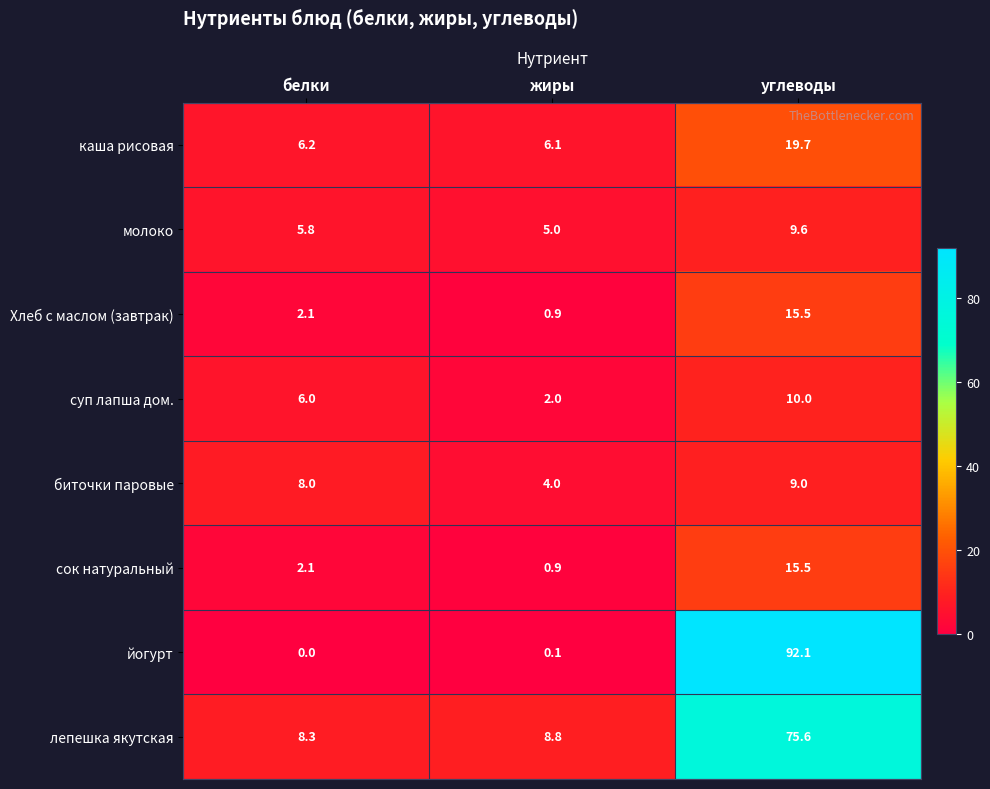

How many categories are shown in the chart?

3